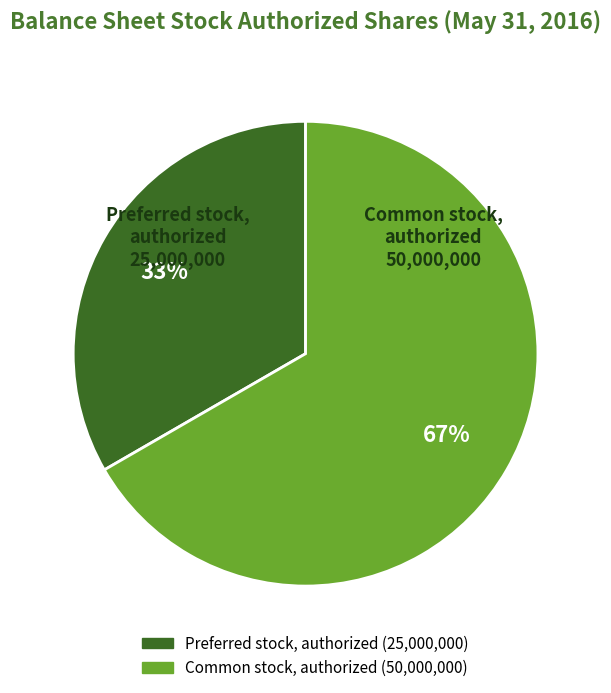

Does any single category account for the majority?

Yes